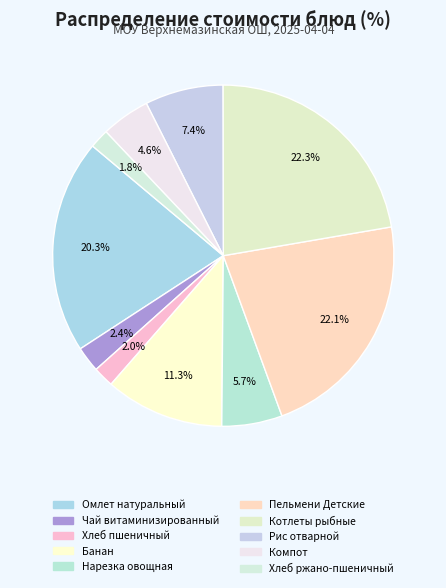

Which slice is the largest?

Котлеты рыбные